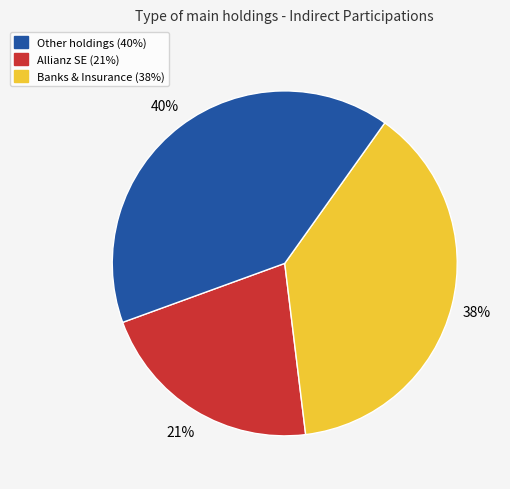

Does any single category account for the majority?

No